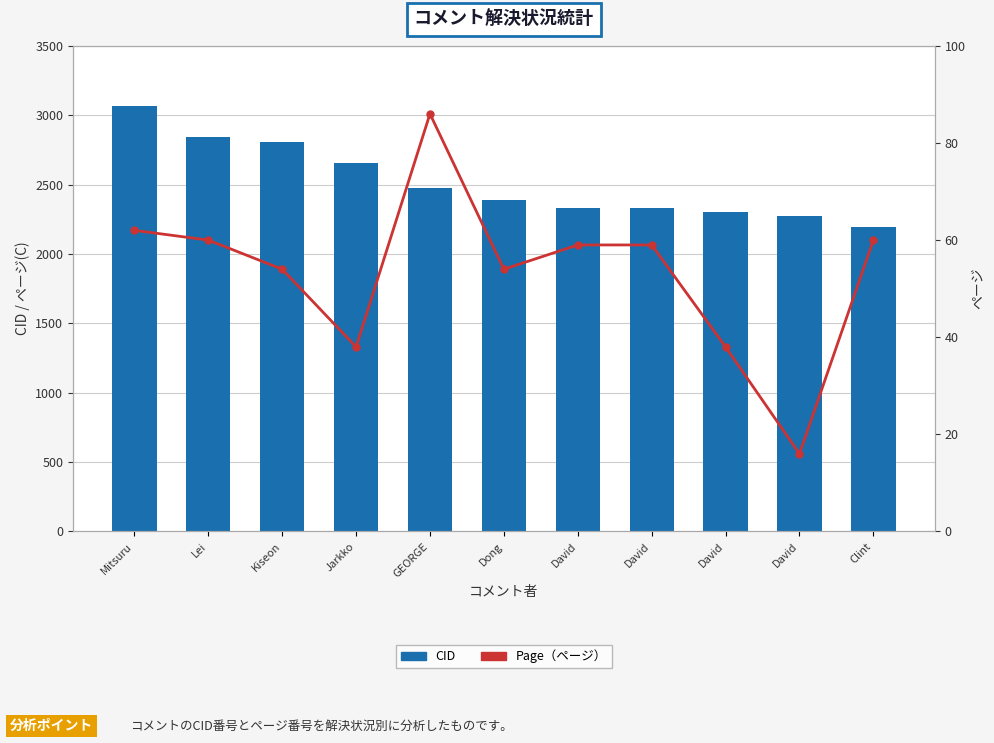

Reading left to right, what are all the values shown in this chart?

CID: Mitsuru=3067	Lei=2842	Kiseon=2808	Jarkko=2657	GEORGE=2478	Dong=2388	David=2333	David=2332	David=2301	David=2271	Clint=2192
Page: Mitsuru=62	Lei=60	Kiseon=54	Jarkko=38	GEORGE=86	Dong=54	David=59	David=59	David=38	David=16	Clint=60